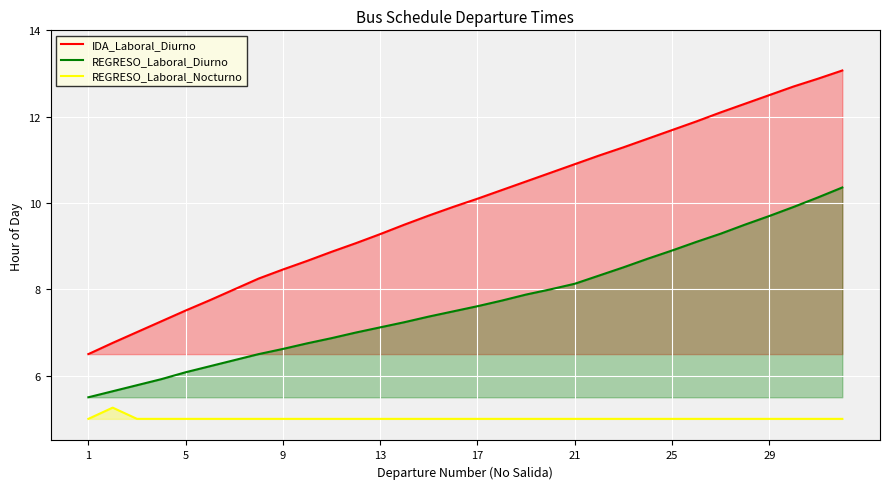

What is the difference between the maximum and minimum values in the REGRESO_Laboral_Nocturno series?

0.3